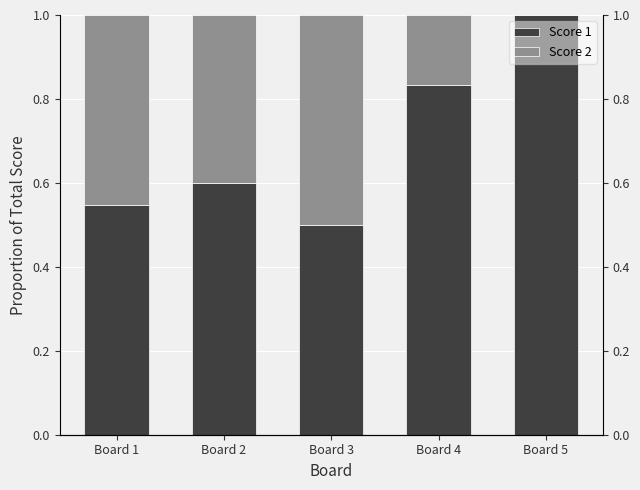

What is the total value across all series at Board 1?

1.0